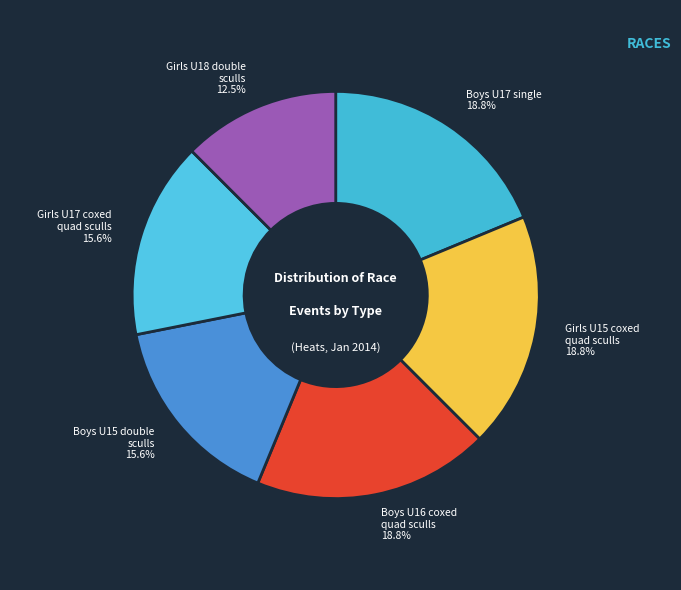

Approximately how many times larger is the value at Girls U17 coxed quad sculls compared to Boys U15 double sculls?

1.0